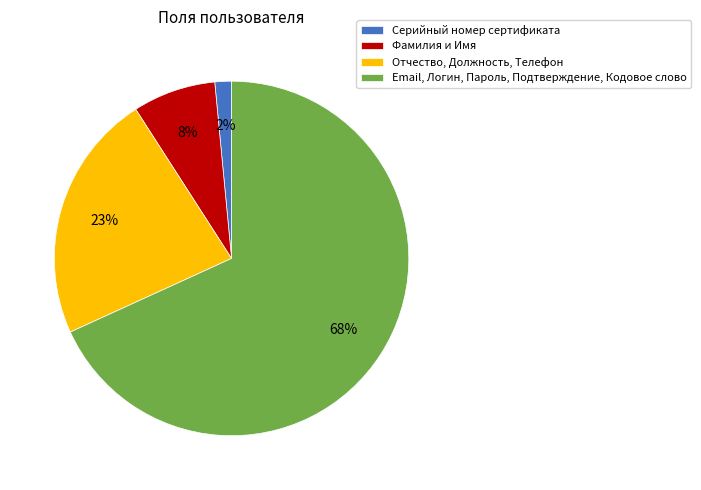

To the nearest percent, what is the average slice percentage?

25%